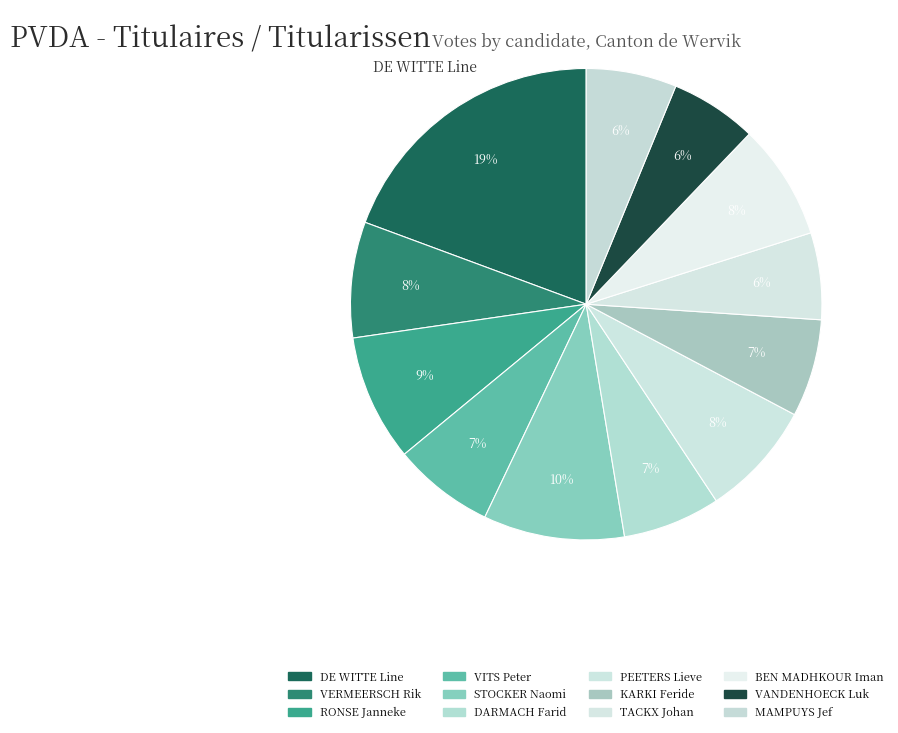

What is the change in value from BEN MADHKOUR Iman to VANDENHOECK Luk?

-8